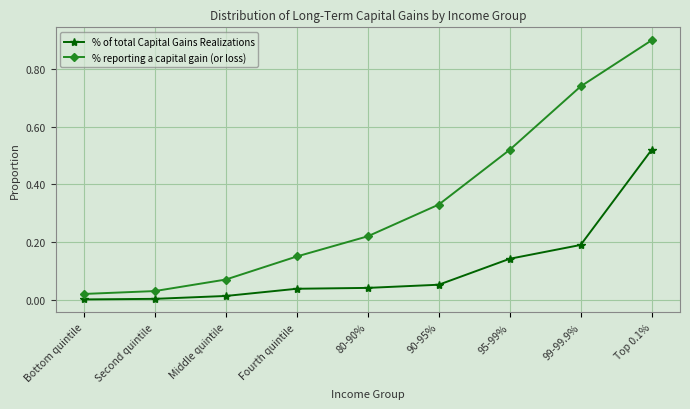

List the series in order of their peak value, lowest first.

% of total Capital Gains Realizations, % reporting a capital gain (or loss)